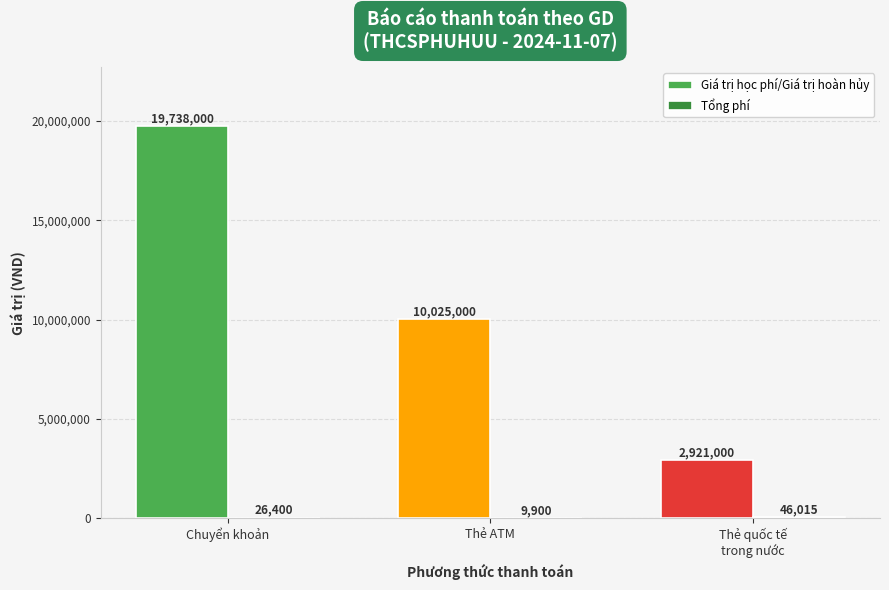

Which series changed the most between Chuyển khoản and Thẻ ATM?

Giá trị học phí/Giá trị hoàn hủy